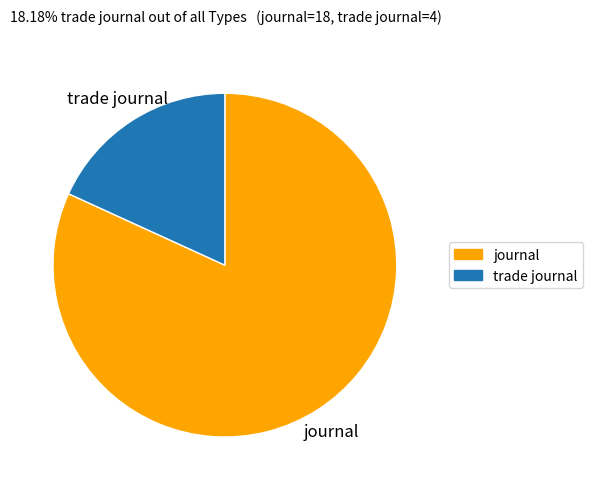

Approximately how many times larger is the value at journal compared to trade journal?

4.5